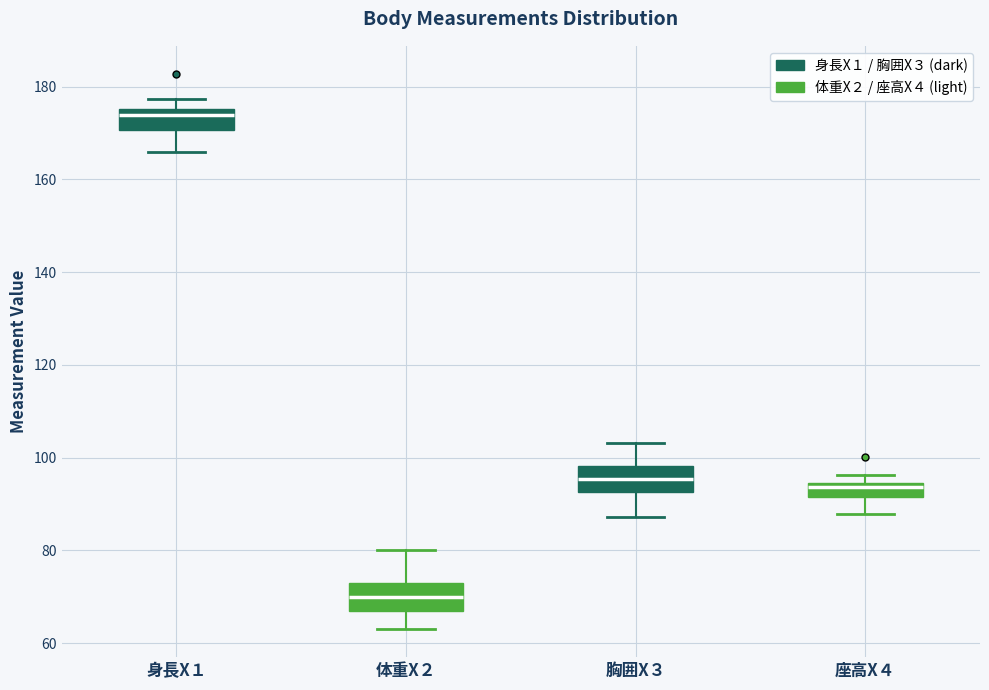

Reading left to right, transcribe this box plot: for each box, give where its median line is, the range the box spans, and where its two whiskers end, as read against the y-axis. The values are not printed on the chart, so give them approximately, as read against the axis.

身長X１: median 174, box 170 to 176, whiskers 166 to 178
体重X２: median 70, box 66 to 72, whiskers 64 to 80
胸囲X３: median 96, box 92 to 98, whiskers 88 to 104
座高X４: median 94 (just below the box's upper edge), box 92 to 94, whiskers 88 to 96